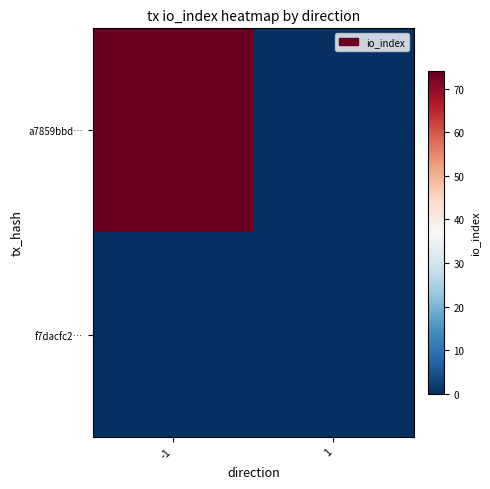

Between -1 and 1, which series saw the biggest shift?

a7859bbd…